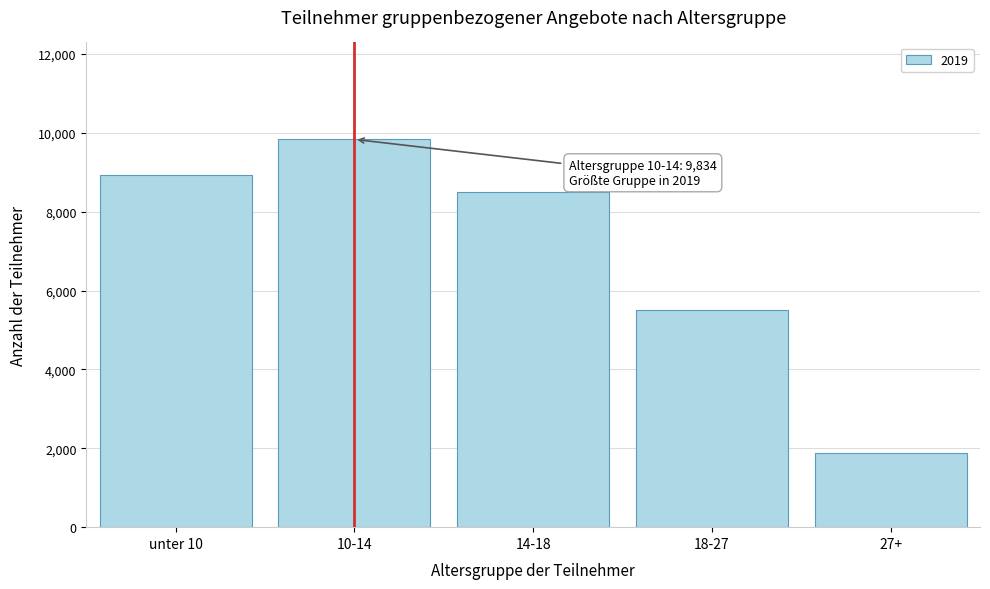

Reading right to left, extract all data points from this chart.

27+=1873	18-27=5520	14-18=8494	10-14=9834	unter 10=8919